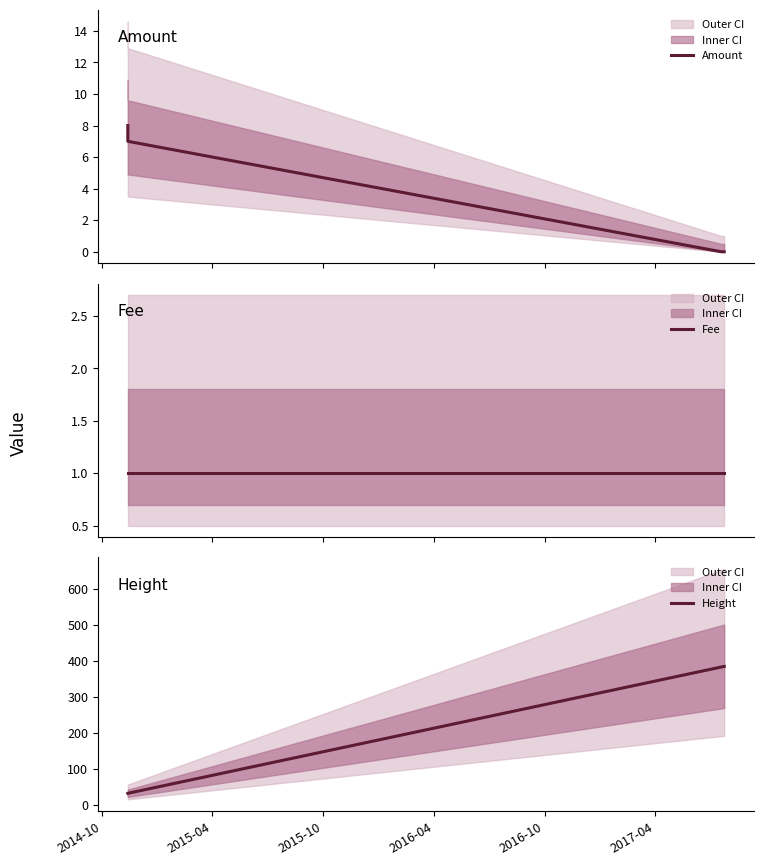

True or false: Amount has more than 1 points higher than both neighbors.

False